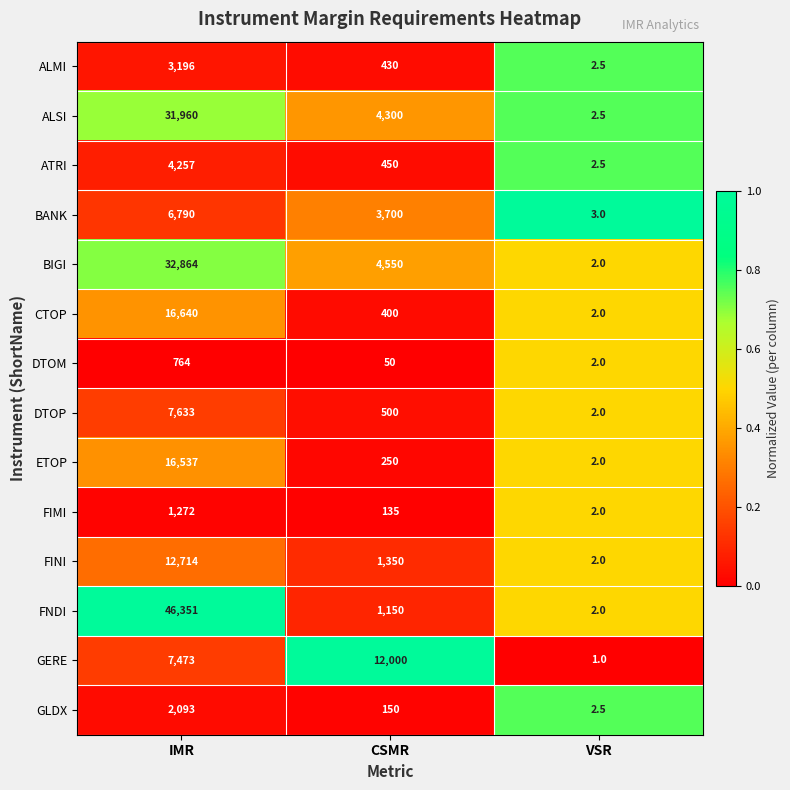

What is the total value across all series at VSR?

30.0